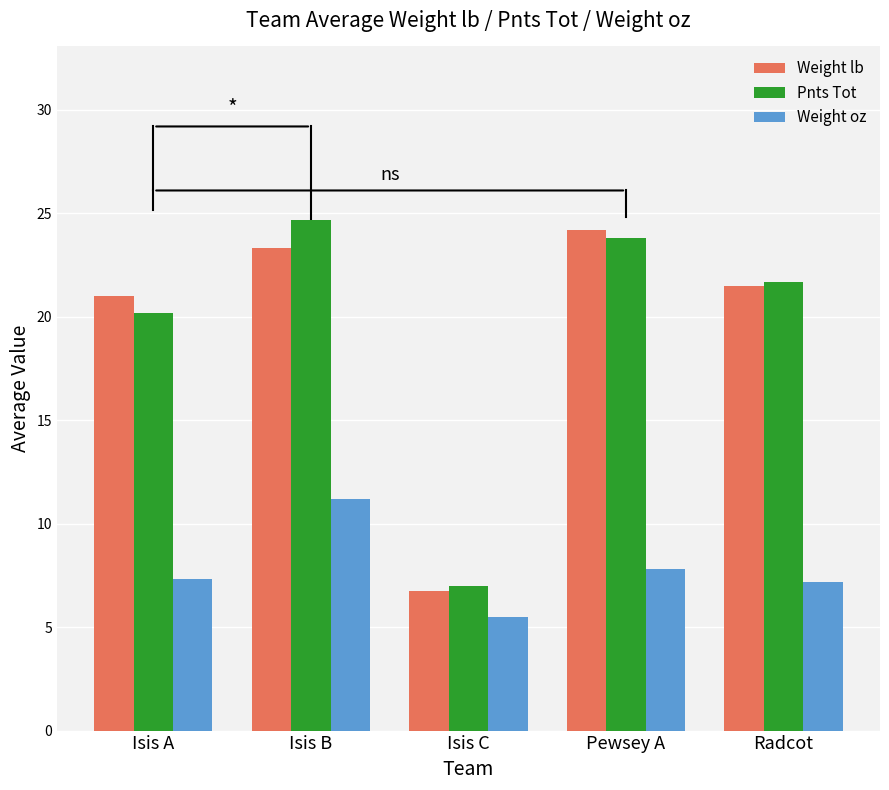

What are all the series names shown in the legend?

Weight lb, Pnts Tot, Weight oz